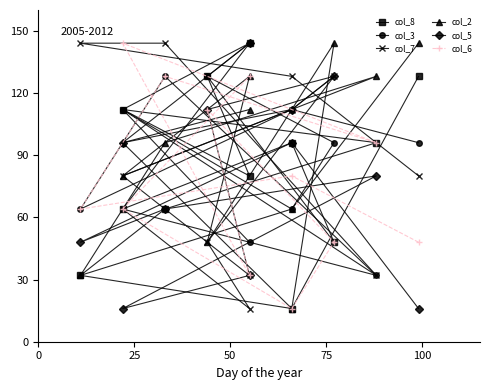

Is the value of col_2 at 5 greater than the value of col_3 at 8?

No